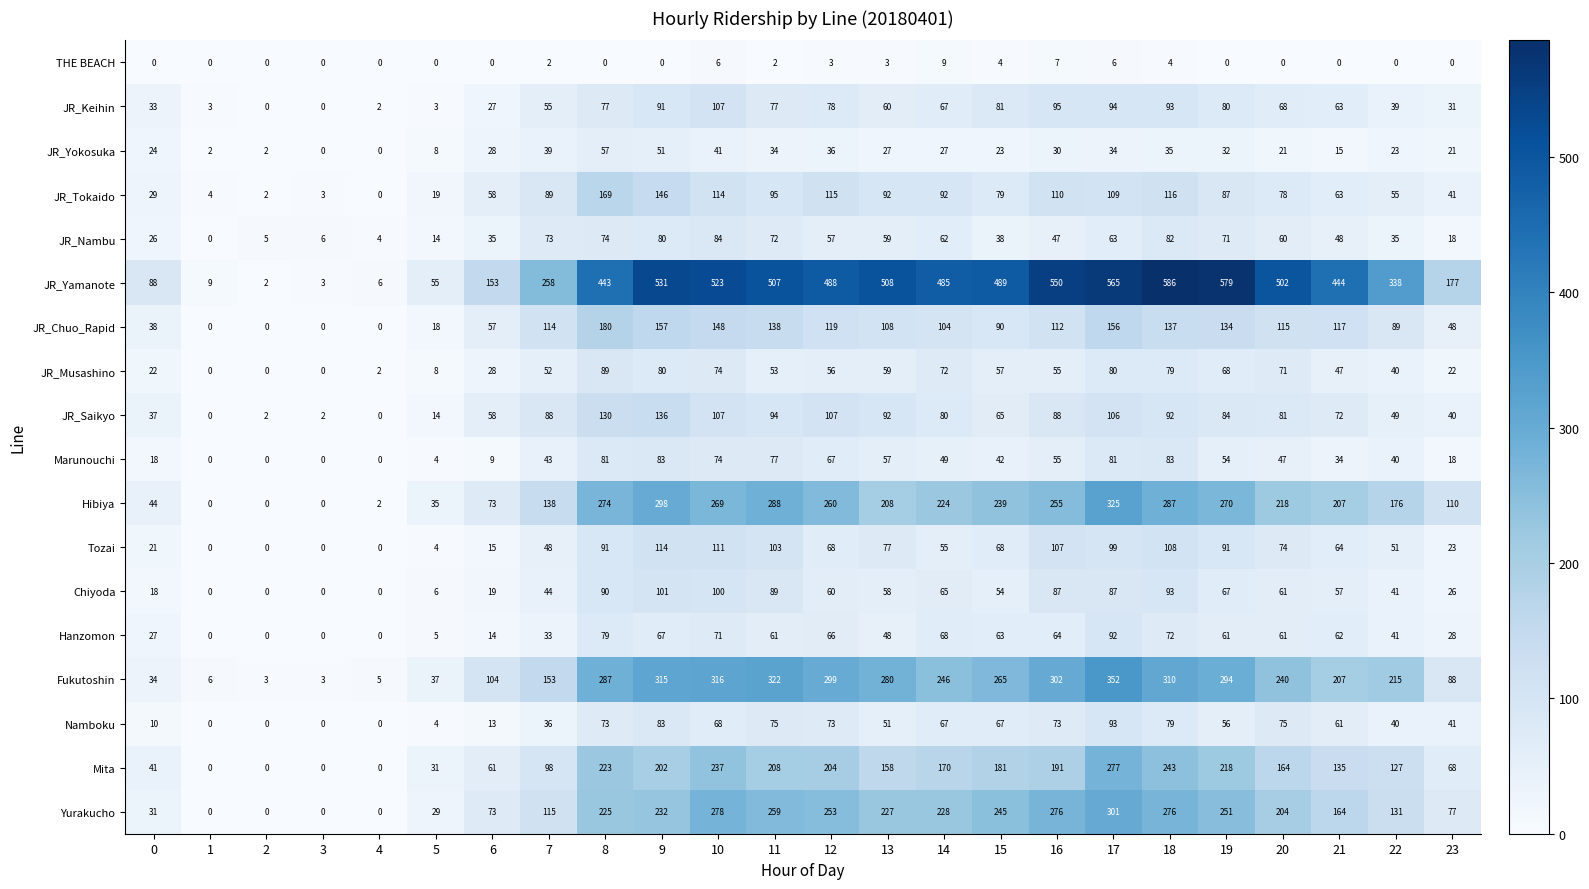

The THE BEACH series shows 6 at 10. True or false?

True